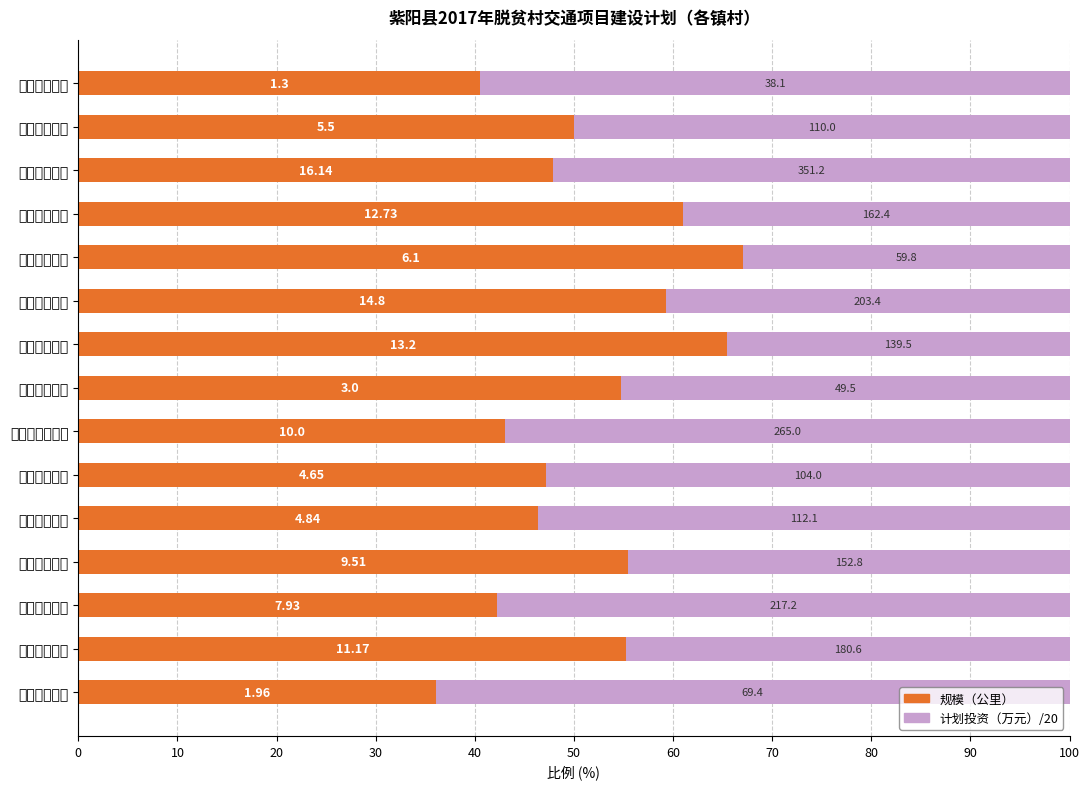

Reading right to left, what are all the values shown in this chart?

规模（公里）: 40.6	50.0	47.9	61.1	67.1	59.3	65.4	54.8	43.0	47.2	46.3	55.5	42.2	55.3	36.1
计划投资（万元）/20: 59.4	50.0	52.1	38.9	32.9	40.7	34.6	45.2	57.0	52.8	53.7	44.5	57.8	44.7	63.9